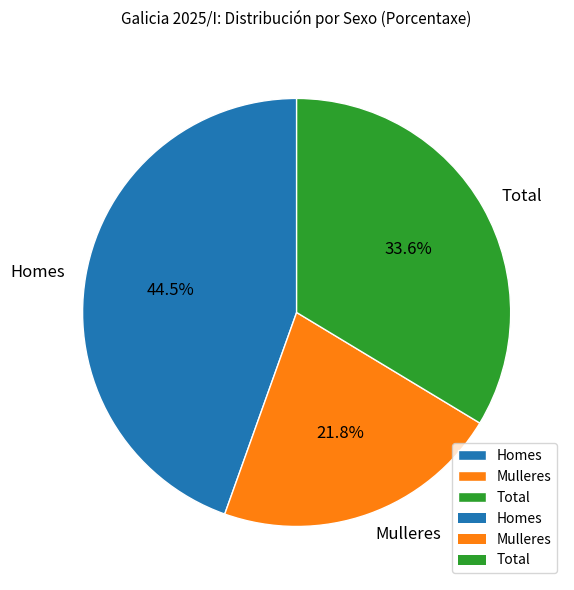

Is it true that Mulleres is 7% of the pie?

False